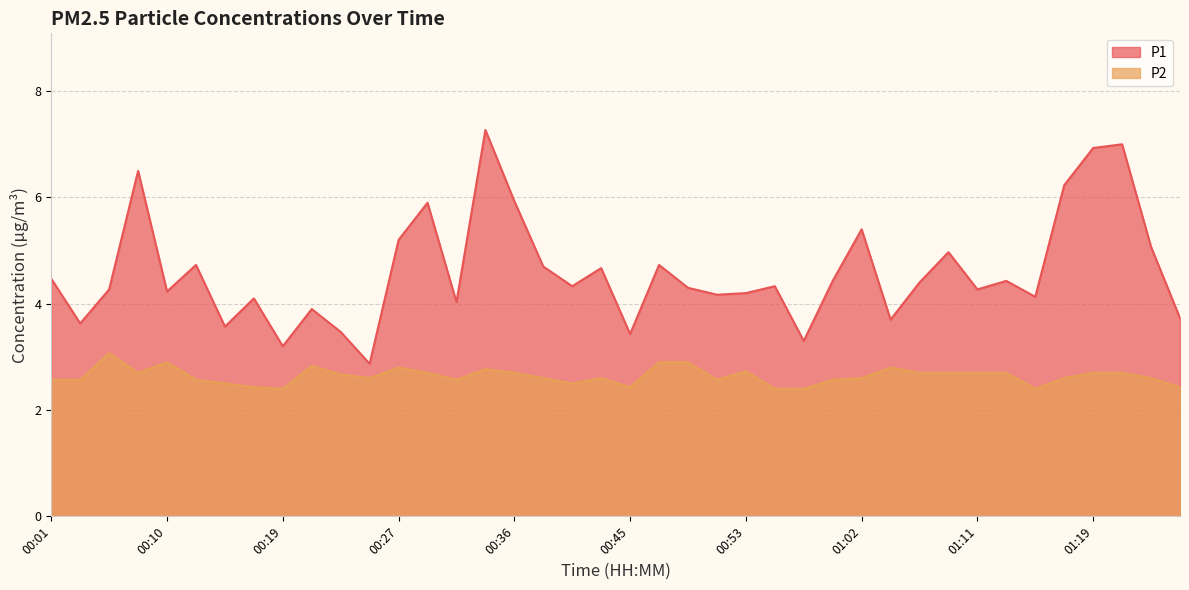

At which category does P1 reach its first local valley?

00:04